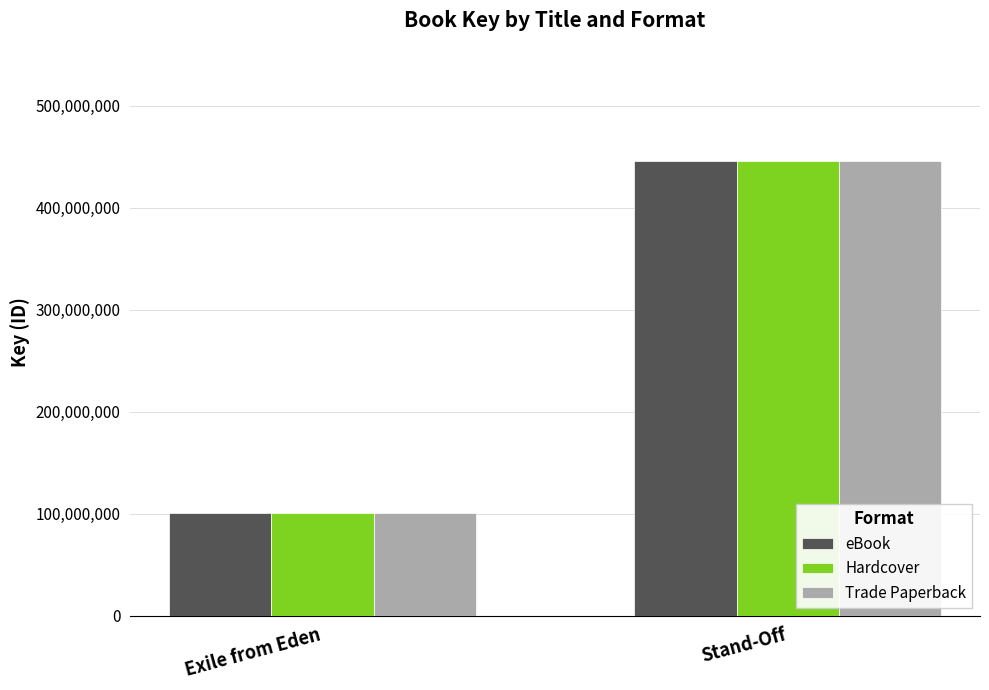

What is the label of the 2nd bar from the left?

Stand-Off